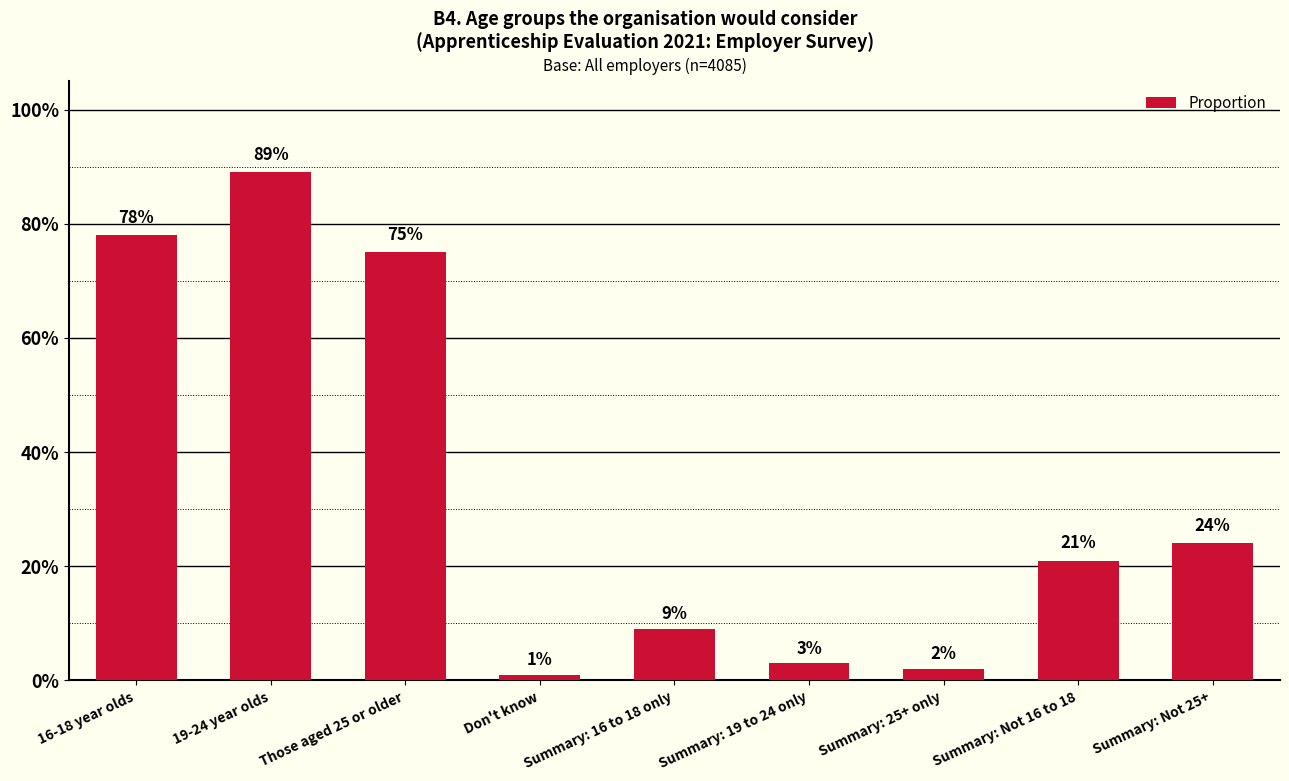

List the labels in order of value, largest first.

19-24 year olds, 16-18 year olds, Those aged 25 or older, Summary: Not 25+, Summary: Not 16 to 18, Summary: 16 to 18 only, Summary: 19 to 24 only, Summary: 25+ only, Don't know